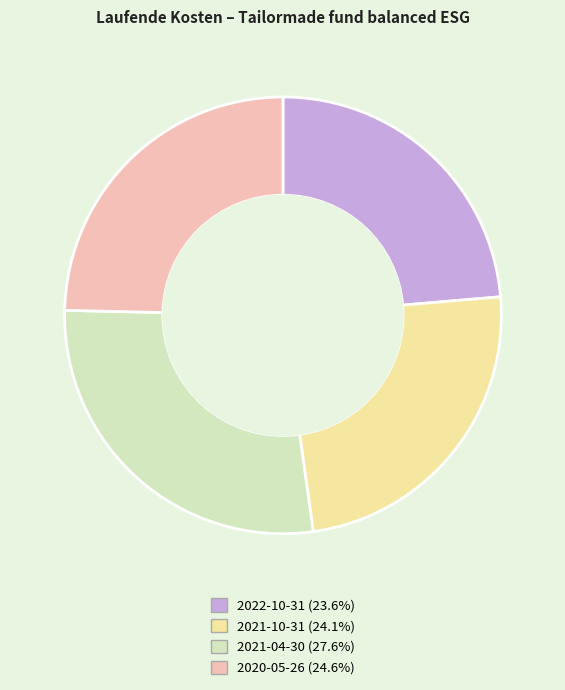

Do 2020-05-26 and 2021-04-30 together represent more than half of the pie?

Yes